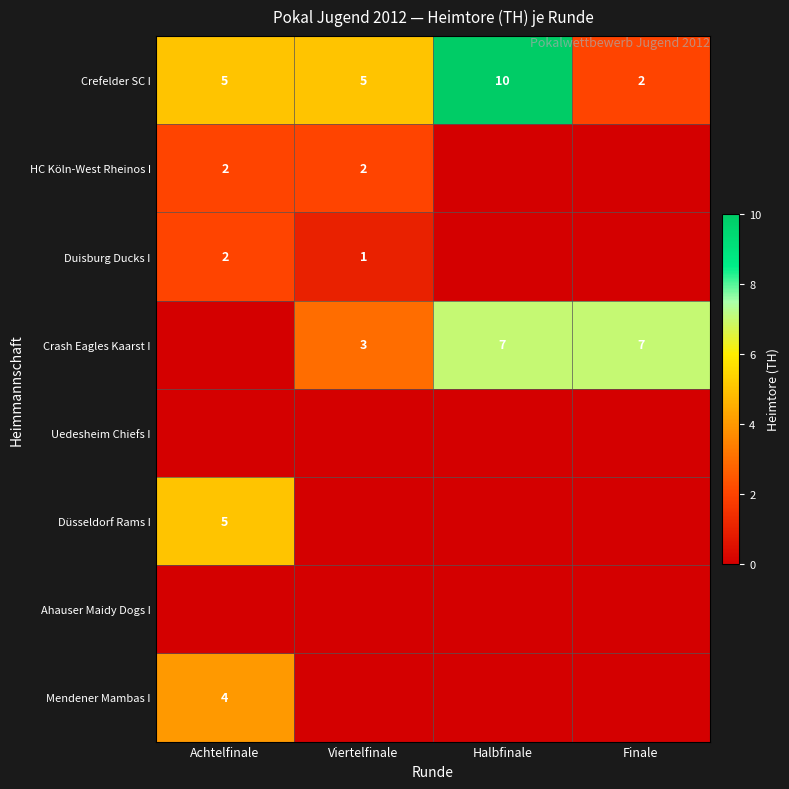

True or false: Crash Eagles Kaarst I has a value of 7 at Halbfinale.

True